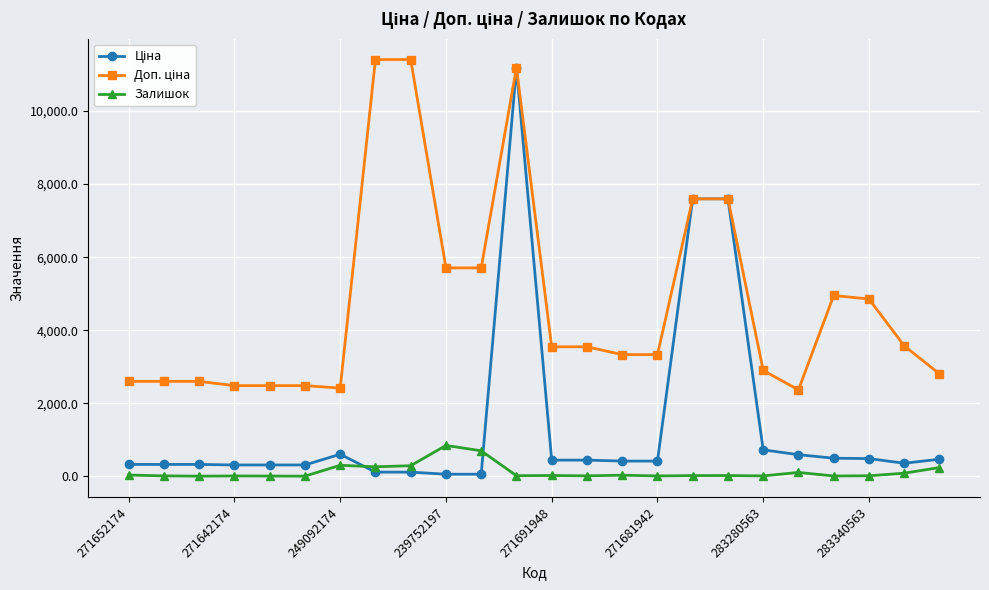

What is the maximum value shown in the chart?

11410.0